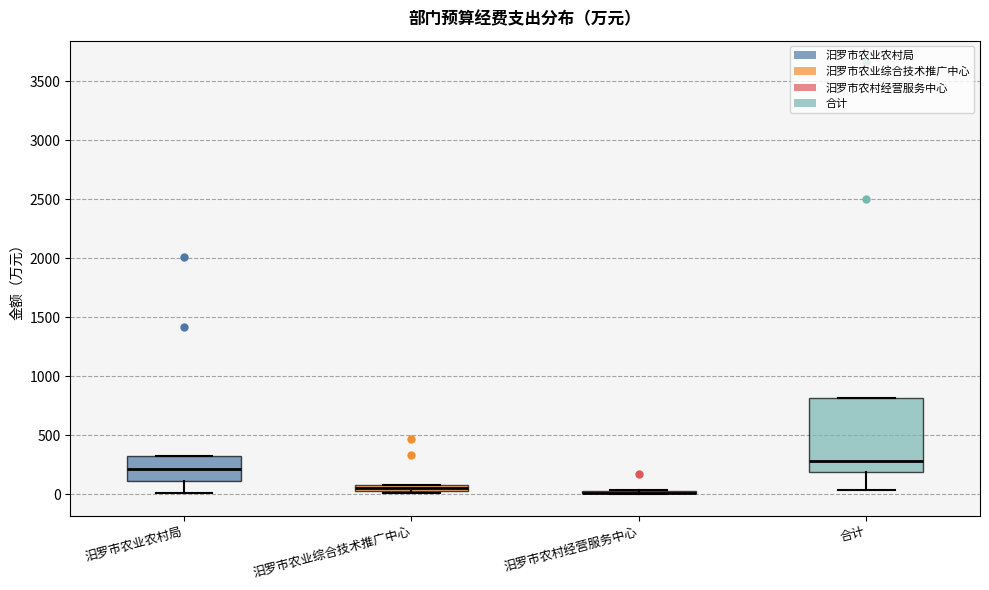

Where is the lower edge of the box for 汨罗市农业综合技术推广中心 on the y-axis? The values are not printed on the chart, so give them approximately, as read against the axis.

50